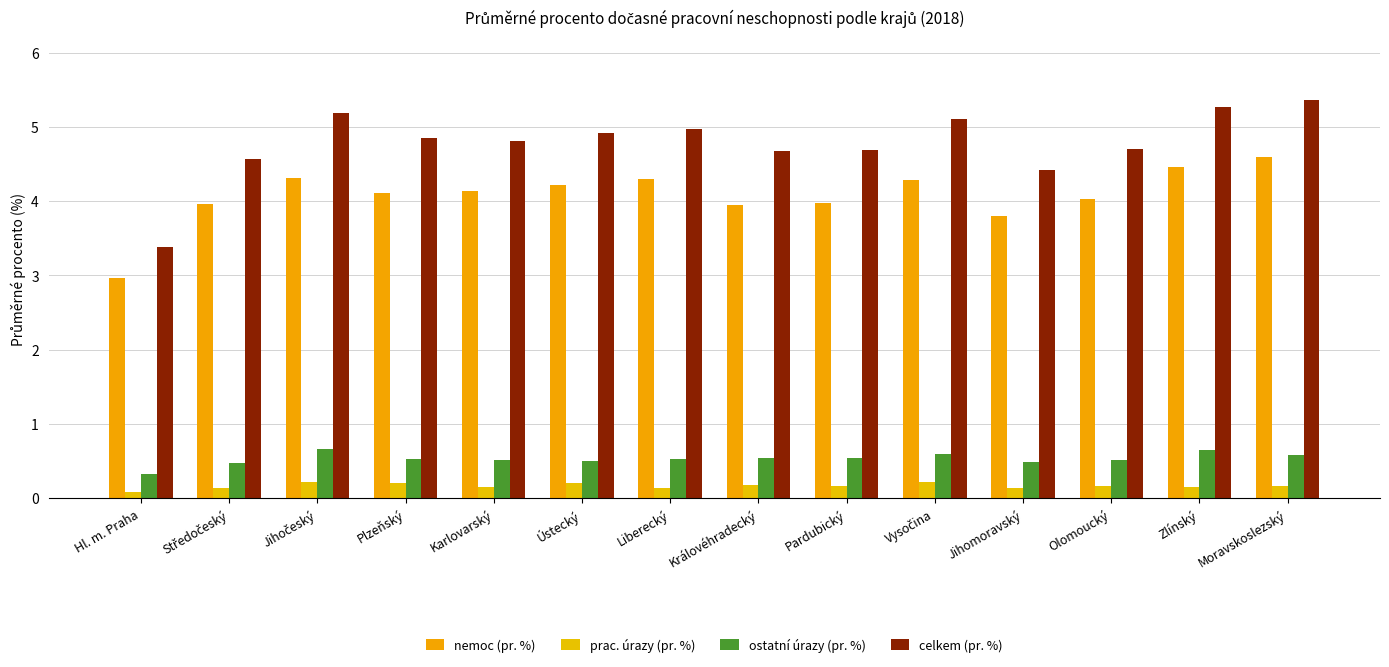

What is the sum of the nemoc (pr. %) values at Středočeský and Zlínský?

8.4